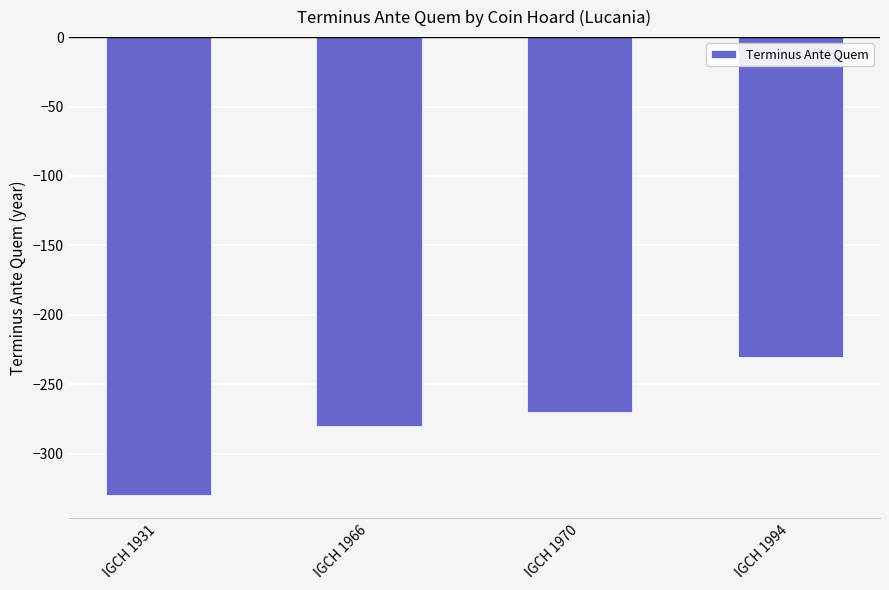

Reading right to left, transcribe all the data shown in this chart.

-230	-270	-280	-330